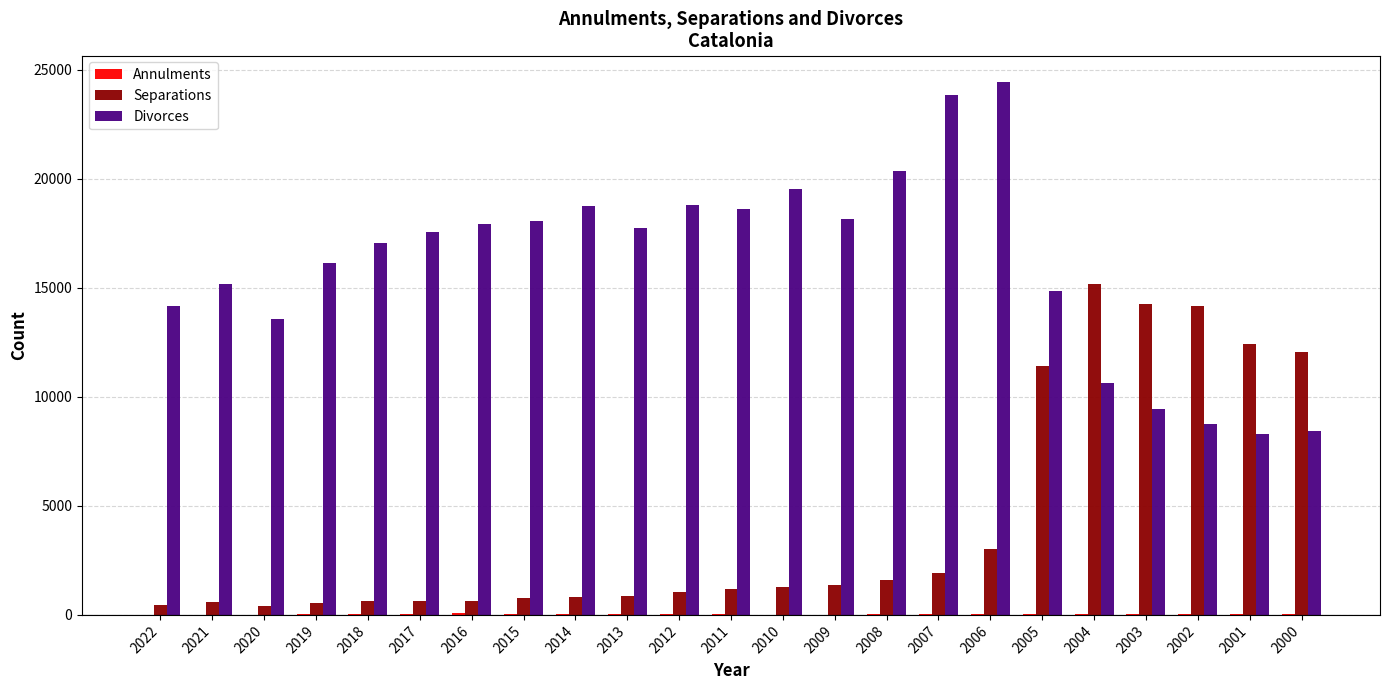

What is the sum of all Divorces values?

370100